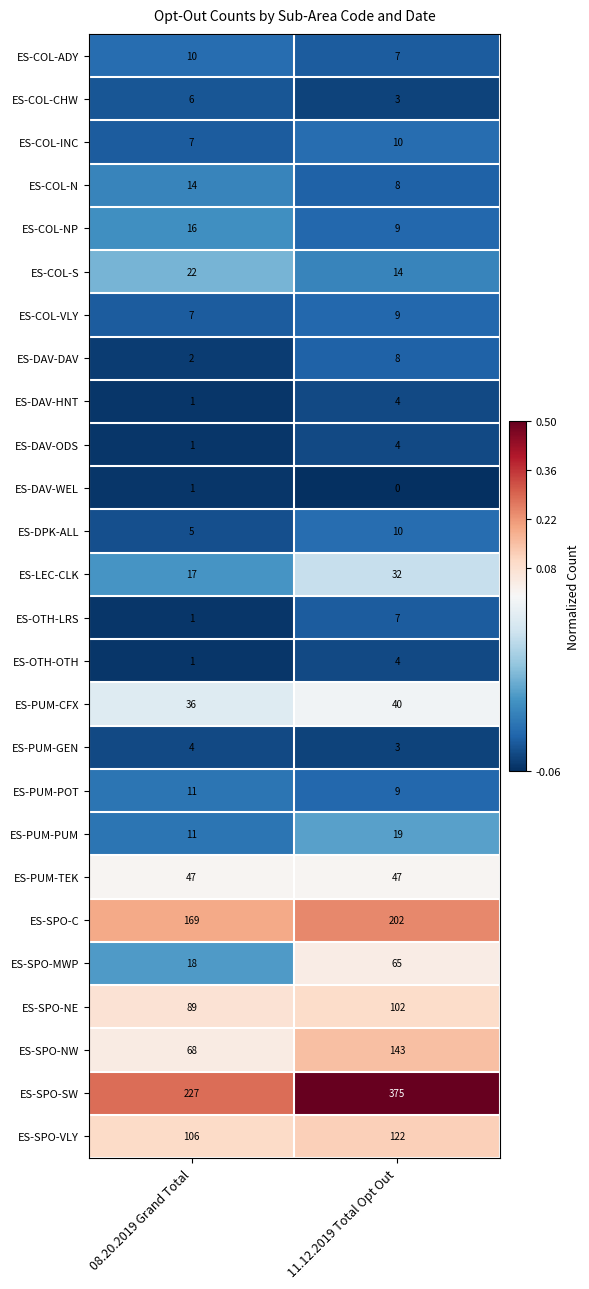

What value does the ES-SPO-NE series have at 08.20.2019 Grand Total, to the nearest 10?

90